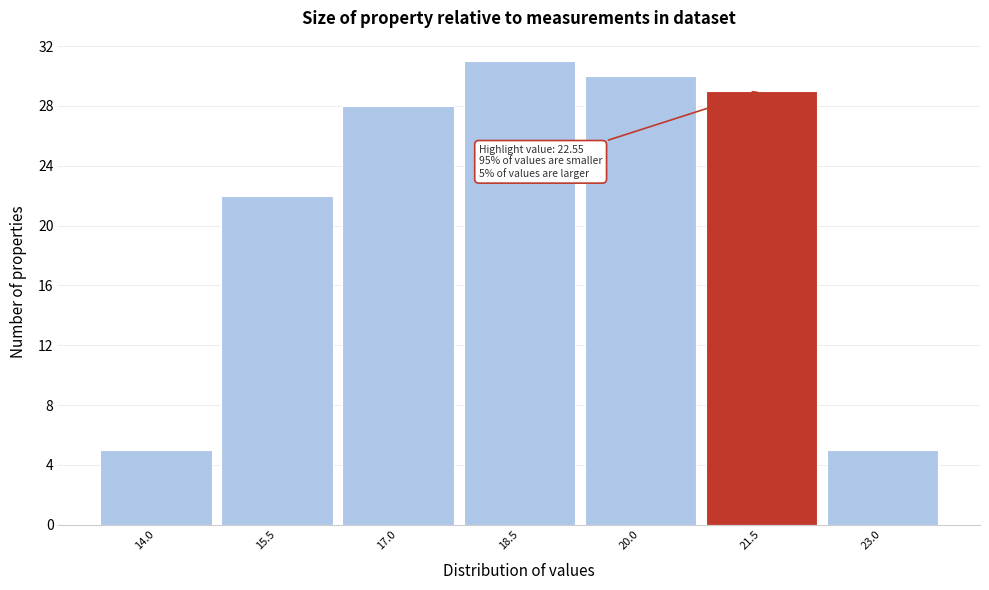

Reading left to right, transcribe all the data shown in this chart.

5	22	28	31	30	29	5